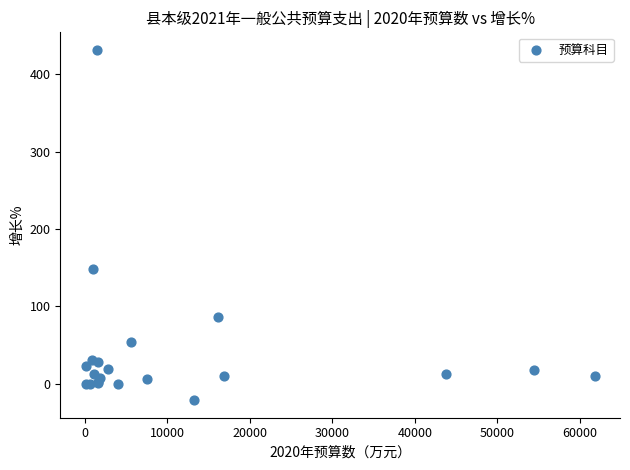

What Y value in the scatter plot is closest to 205?

148.2